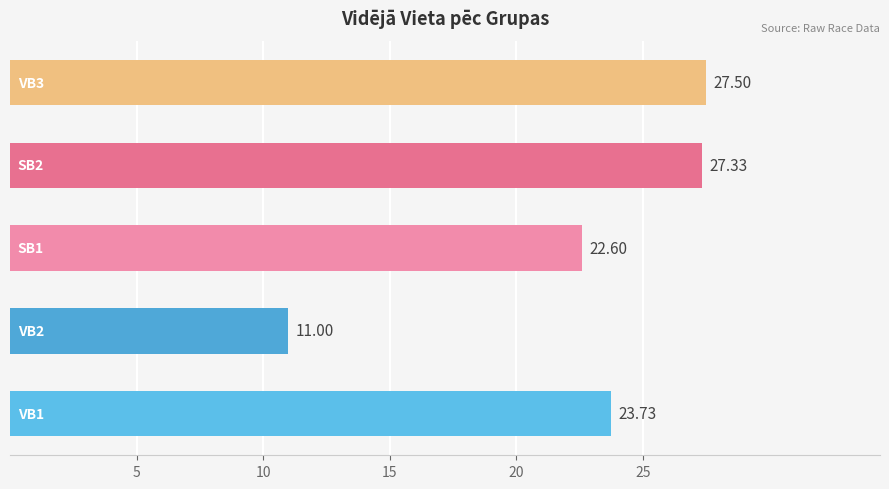

How many bars are there in total?

5